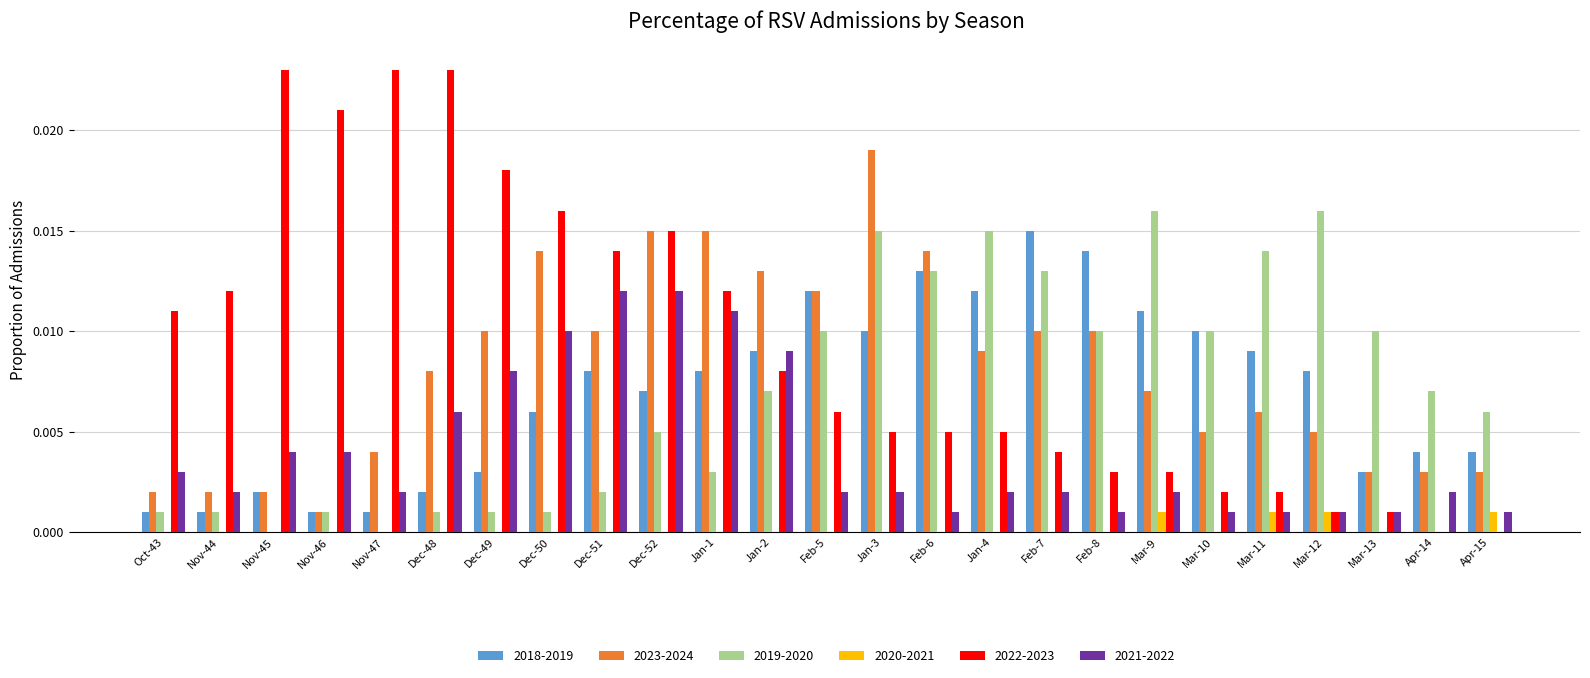

Which series has the largest total across all categories?

2022-2023